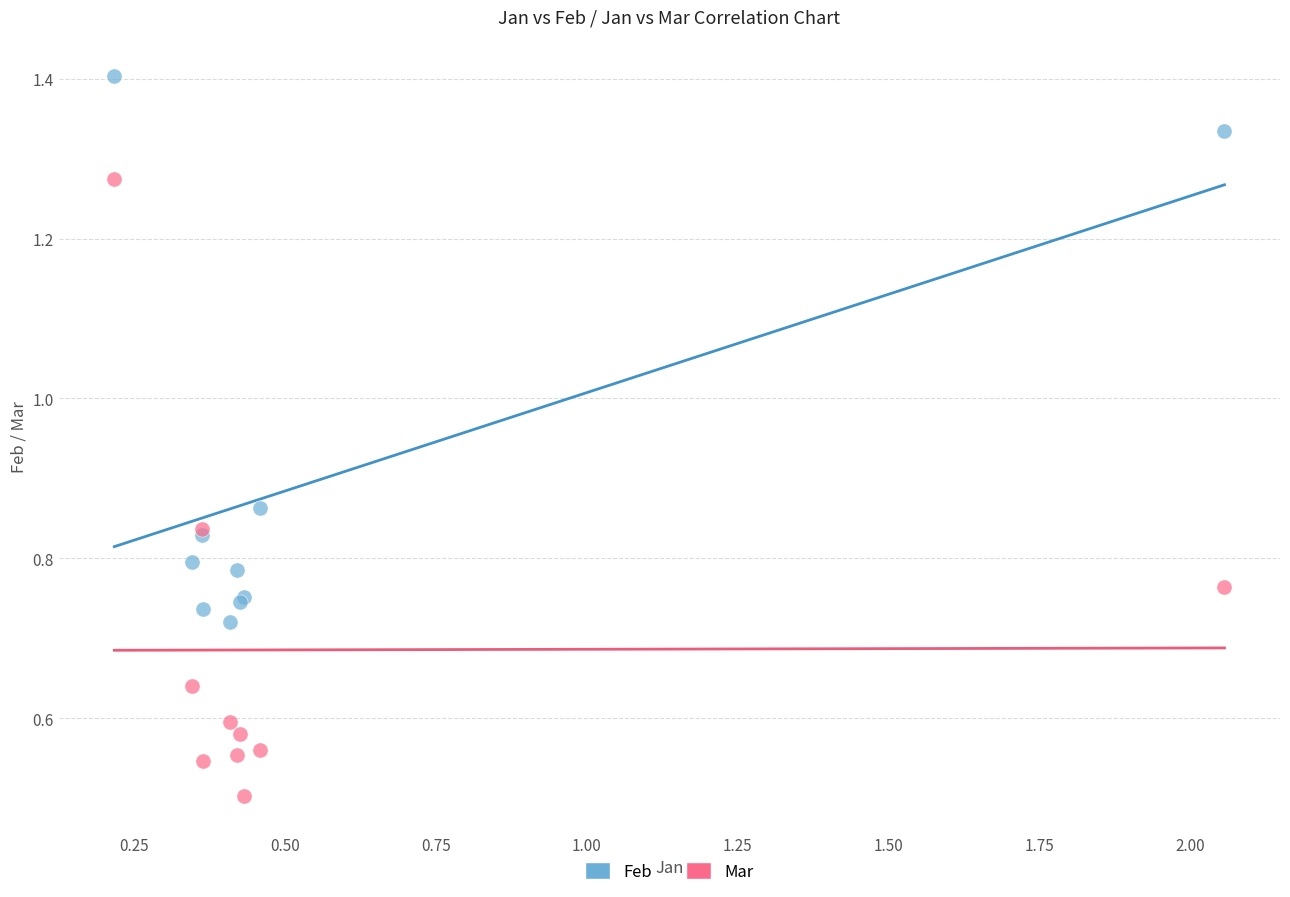

Which series contains the lowest Y value?

Mar